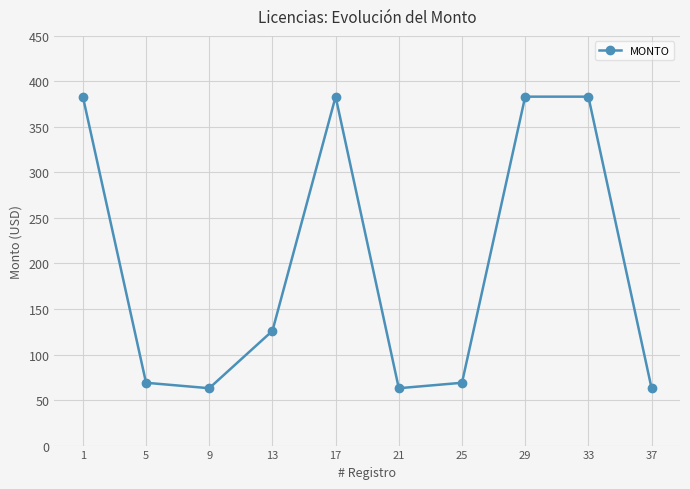

Where is the first local minimum?

9